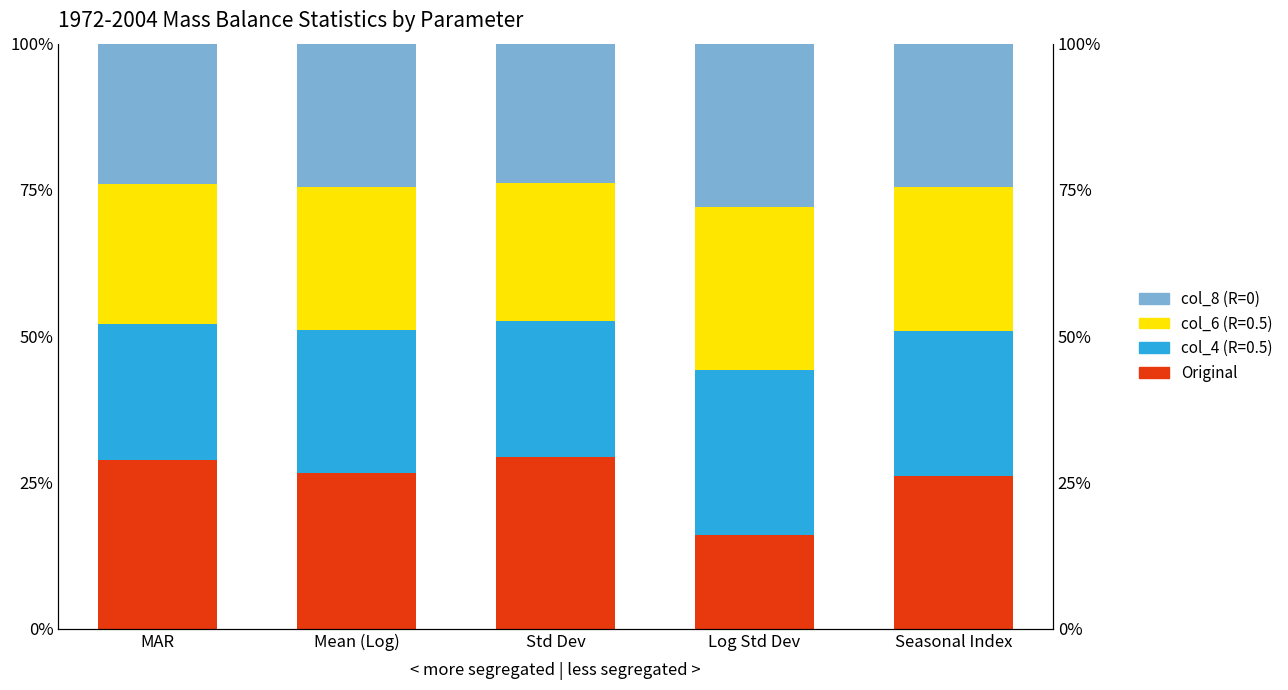

What position from the left is Log Std Dev?

4